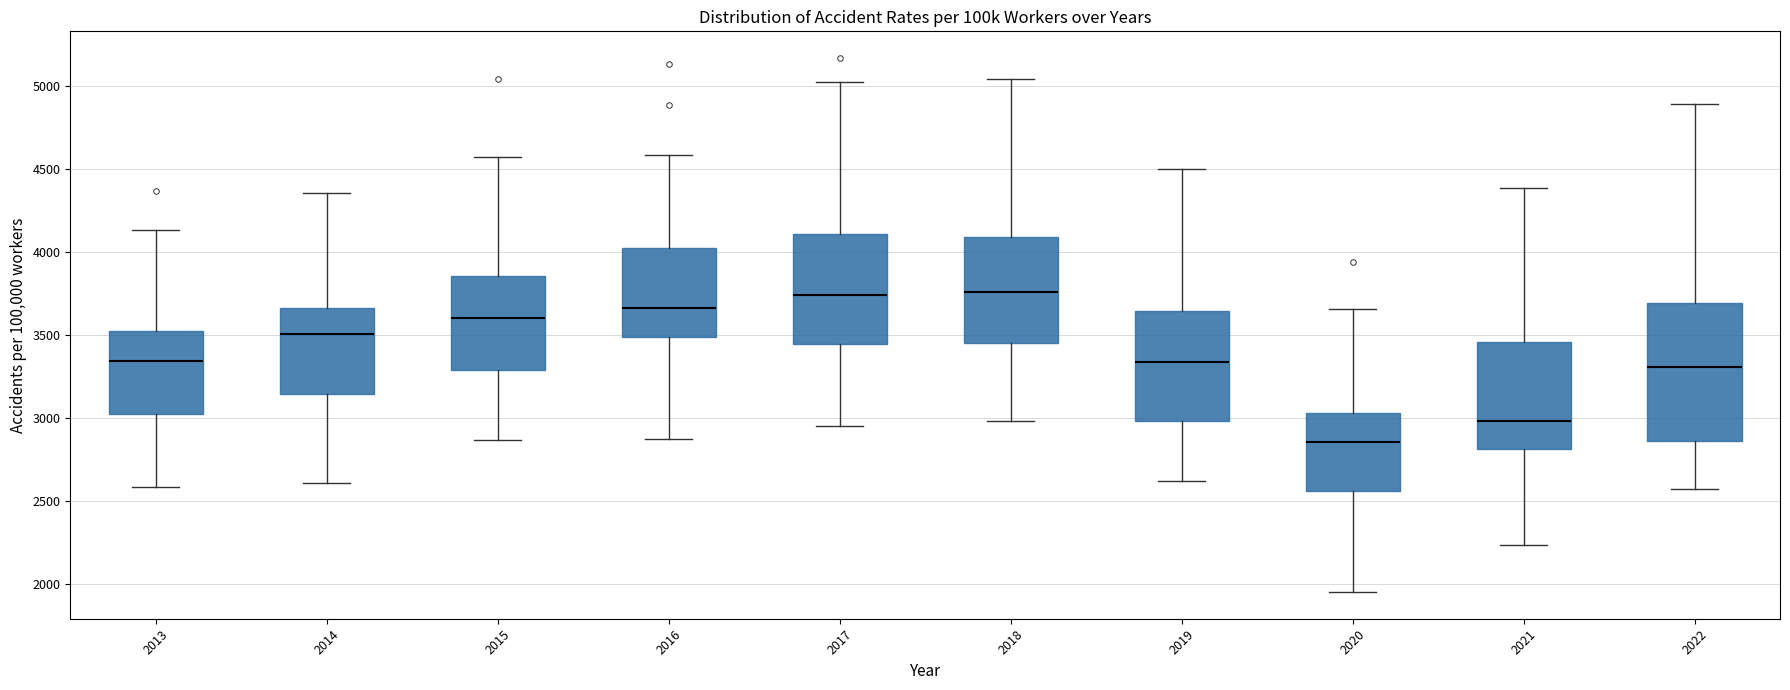

Where does the median line of the box at x = 2022 sit on the y-axis? The values are not printed on the chart, so give them approximately, as read against the axis.

3300